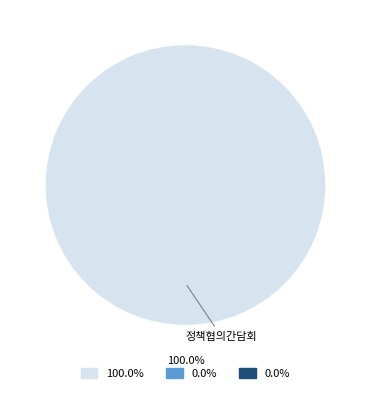

Is there a majority slice in this chart?

Yes